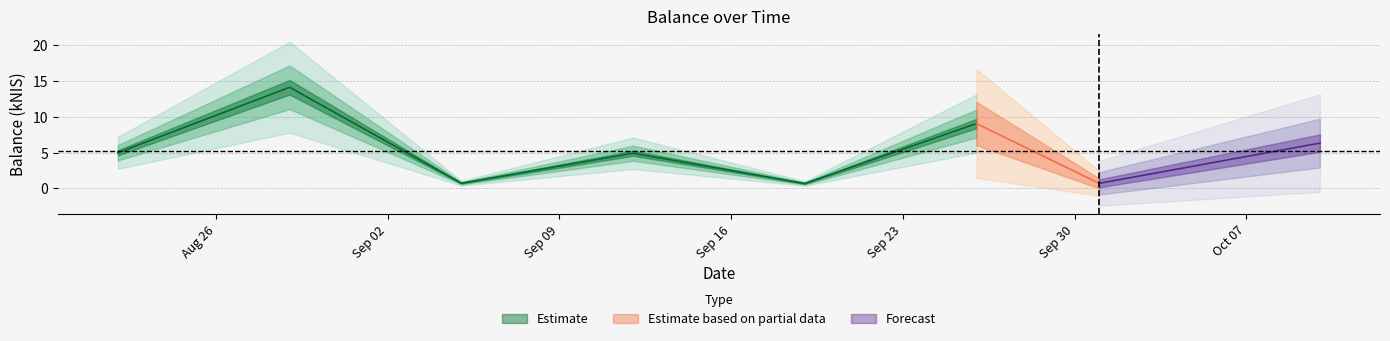

What is the sum of the values at 2024-09-12 and 2024-08-22?

9.9